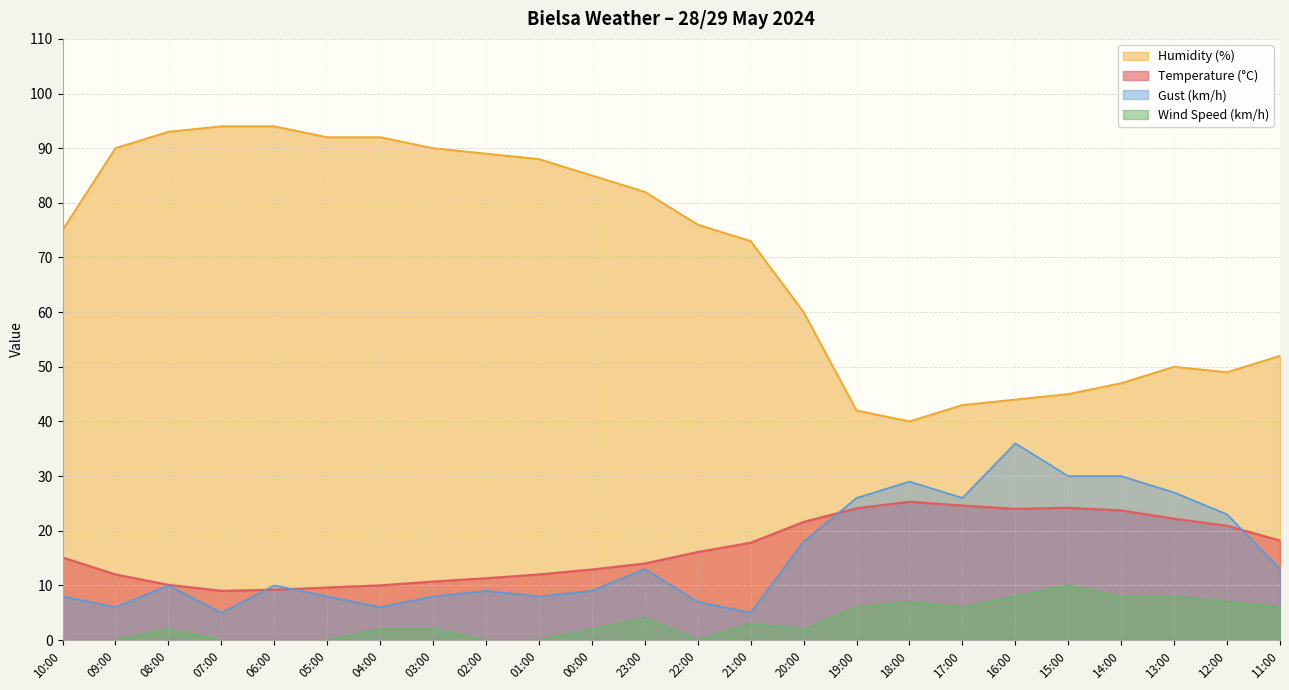

The Humidity (%) series shows 17.9 at 18:00. True or false?

False